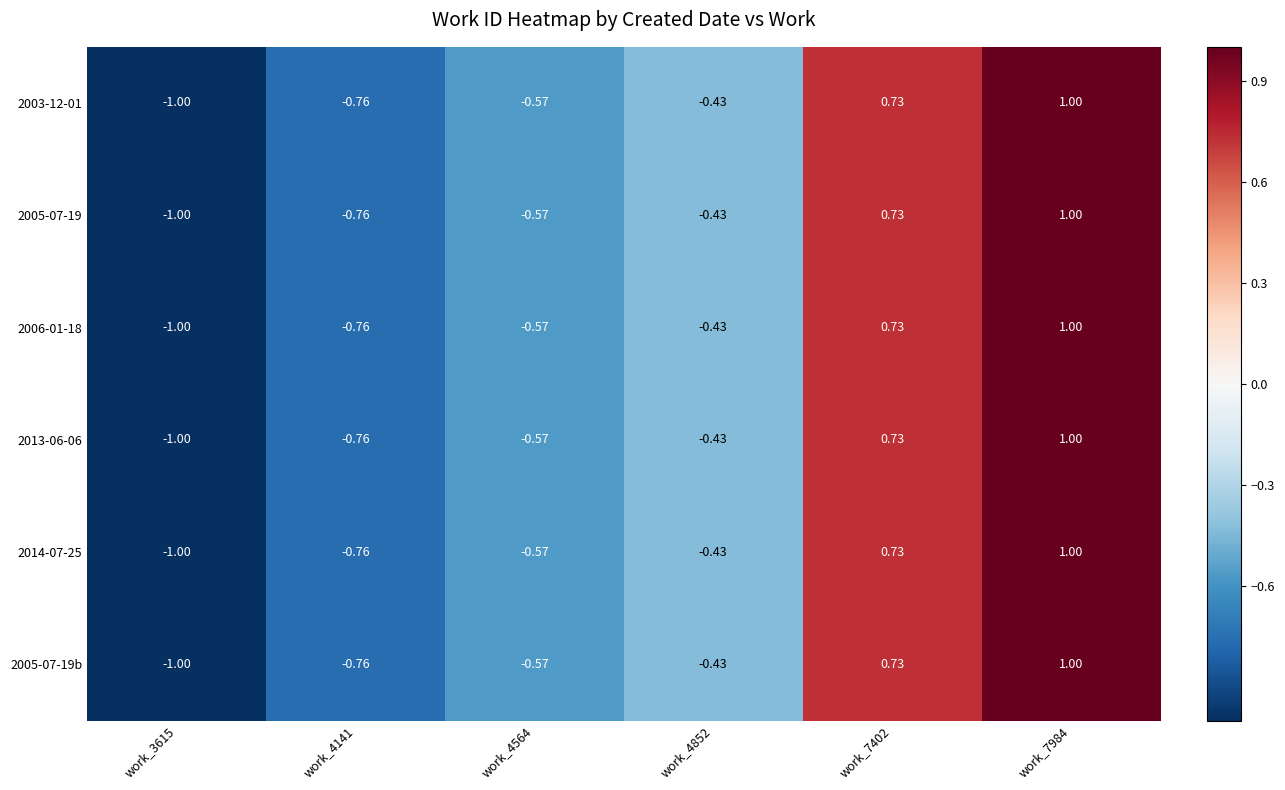

Is the value of 2013-06-06 at work_4564 greater than the value of 2014-07-25 at work_4141?

Yes